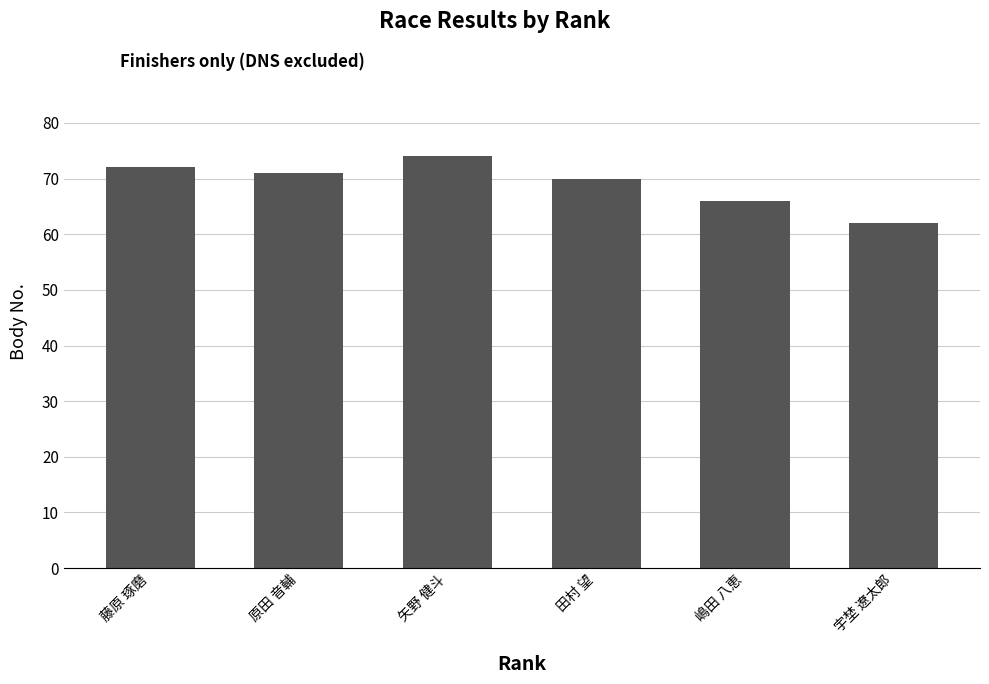

Reading left to right, extract all data points from this chart.

藤原 琢磨=72	原田 音輔=71	矢野 健斗=74	田村 望=70	嶋田 八恵=66	宇埜 遼太郎=62